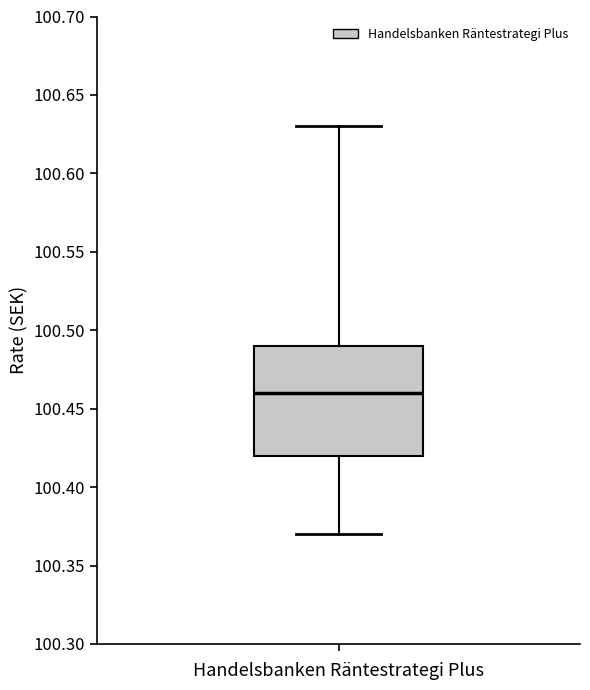

Transcribe this box plot: give where the median line is, the range the box spans, and where the two whiskers end, as read against the y-axis. The values are not printed on the chart, so give them approximately, as read against the axis.

median 100.46, box 100.42 to 100.49, whiskers 100.37 to 100.63